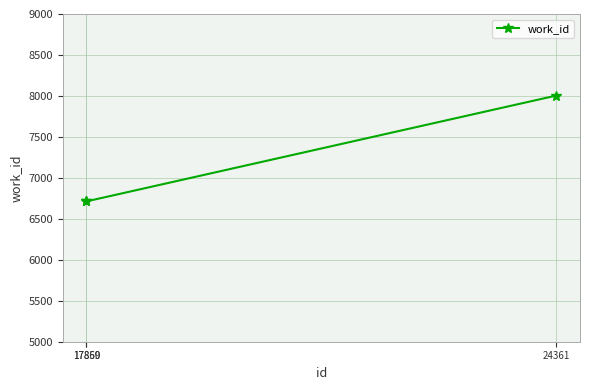

What is the maximum value shown in the chart?

8005